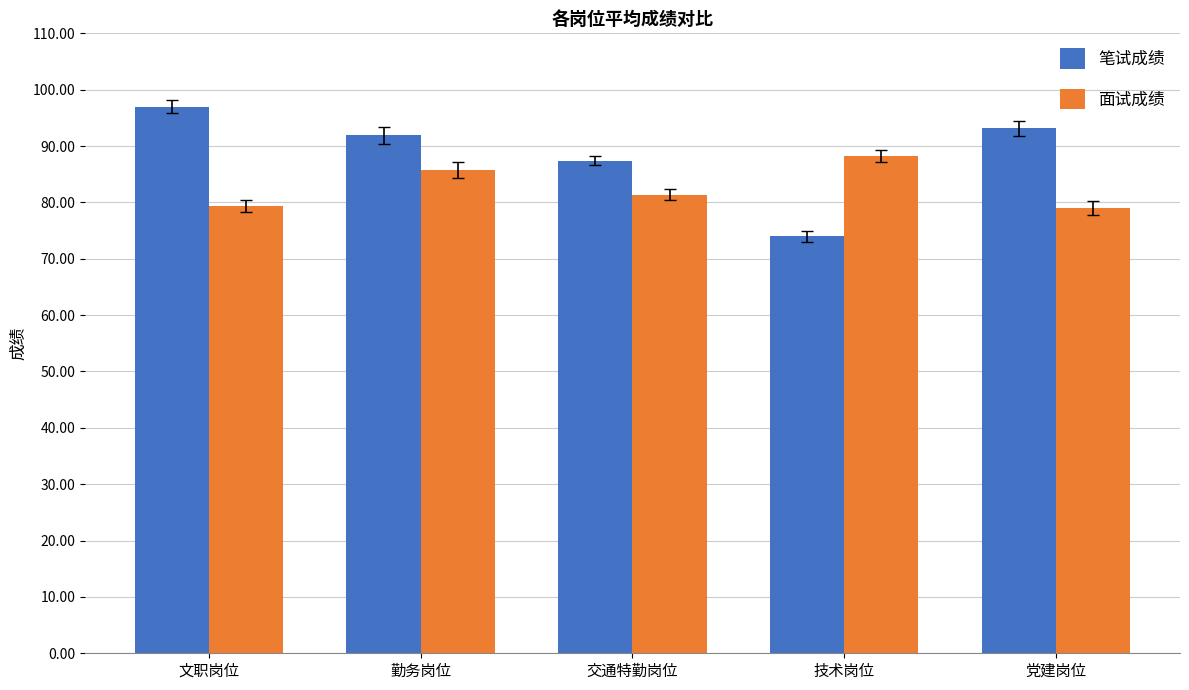

Between 文职岗位 and 交通特勤岗位, which series saw the biggest shift?

笔试成绩